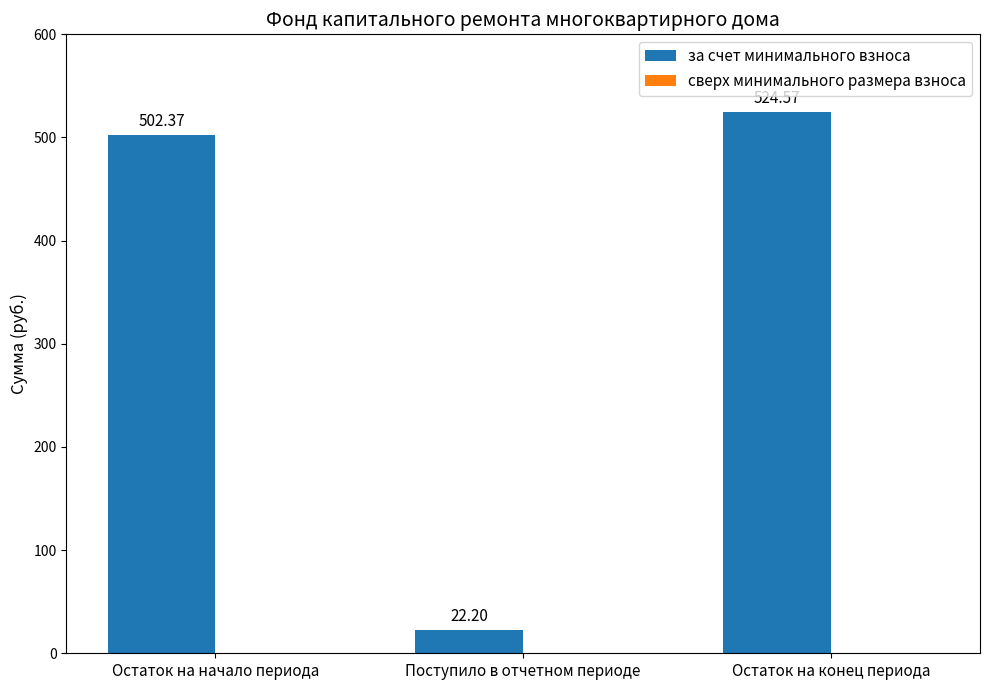

What position from the left is Поступило в отчетном периоде?

2